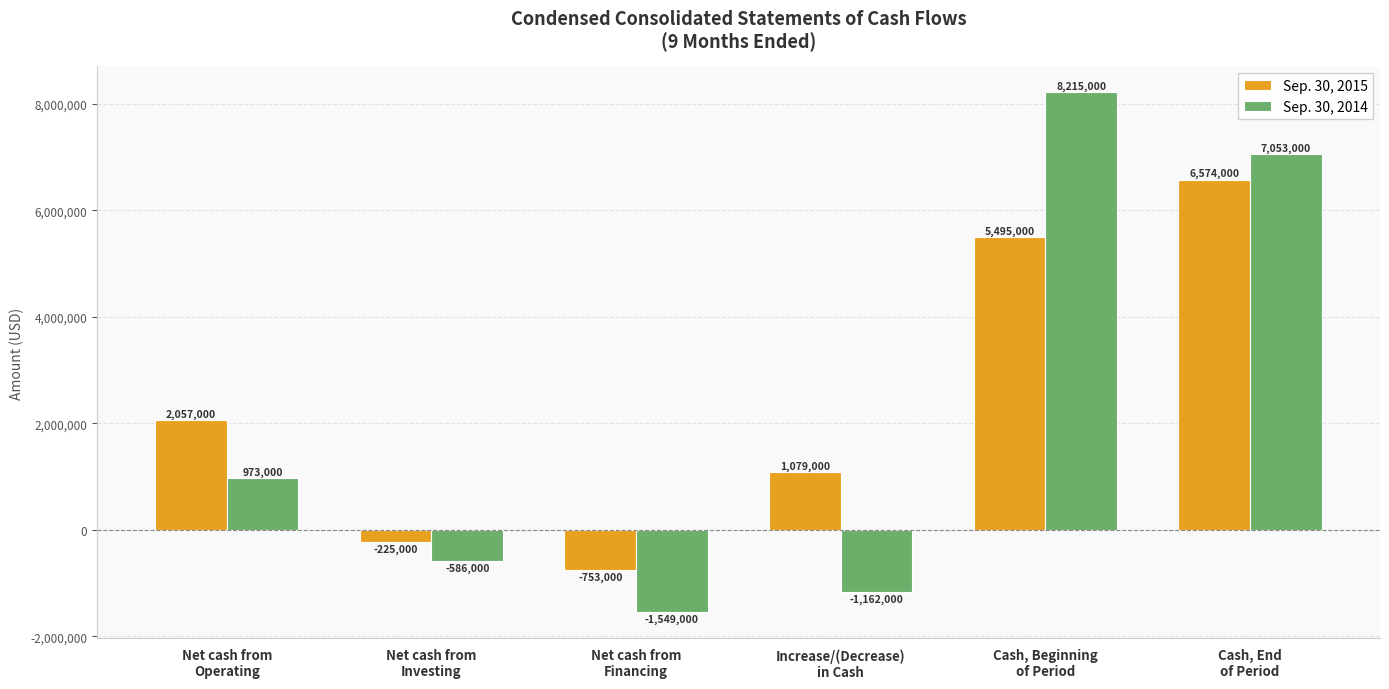

Reading left to right, what are all the values shown in this chart?

Sep. 30, 2015: Net cash from
Operating=2057000	Net cash from
Investing=-225000	Net cash from
Financing=-753000	Increase/(Decrease)
in Cash=1079000	Cash, Beginning
of Period=5495000	Cash, End
of Period=6574000
Sep. 30, 2014: Net cash from
Operating=973000	Net cash from
Investing=-586000	Net cash from
Financing=-1549000	Increase/(Decrease)
in Cash=-1162000	Cash, Beginning
of Period=8215000	Cash, End
of Period=7053000